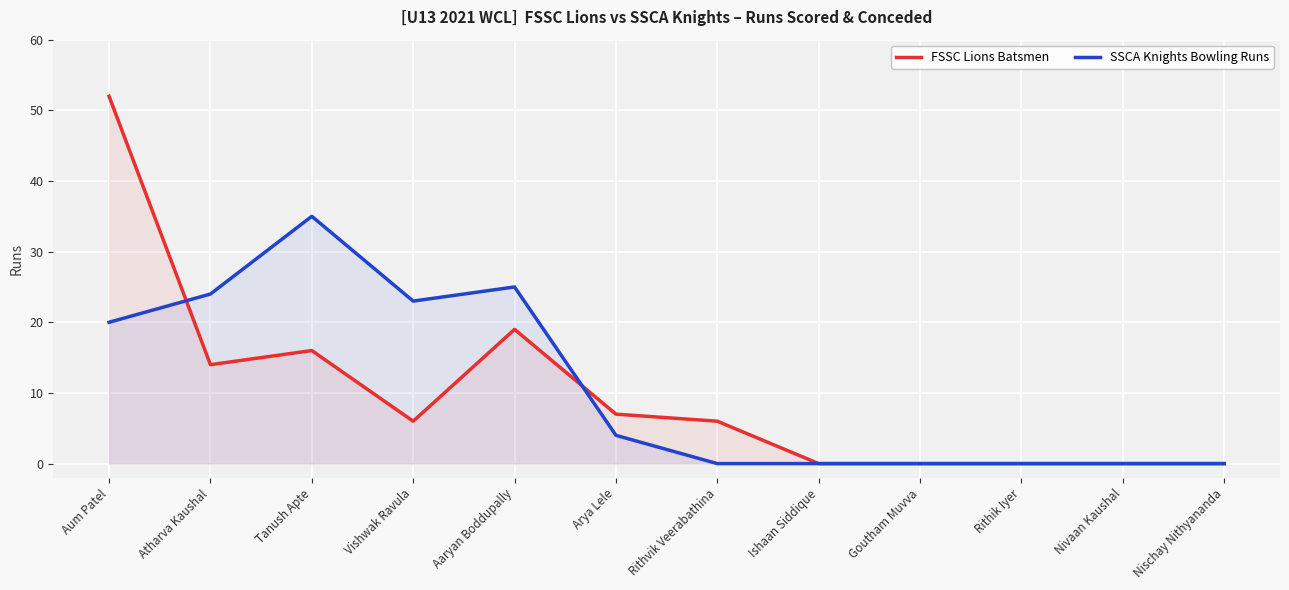

Rank the series by their maximum value, from lowest to highest.

SSCA Knights Bowling Runs, FSSC Lions Batsmen